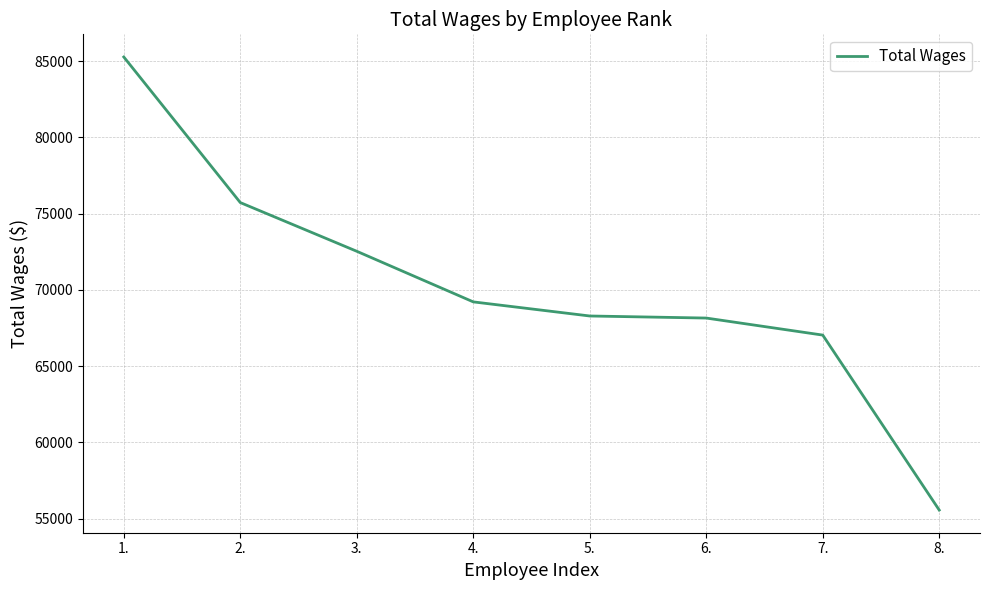

What is the average value?

70223.9